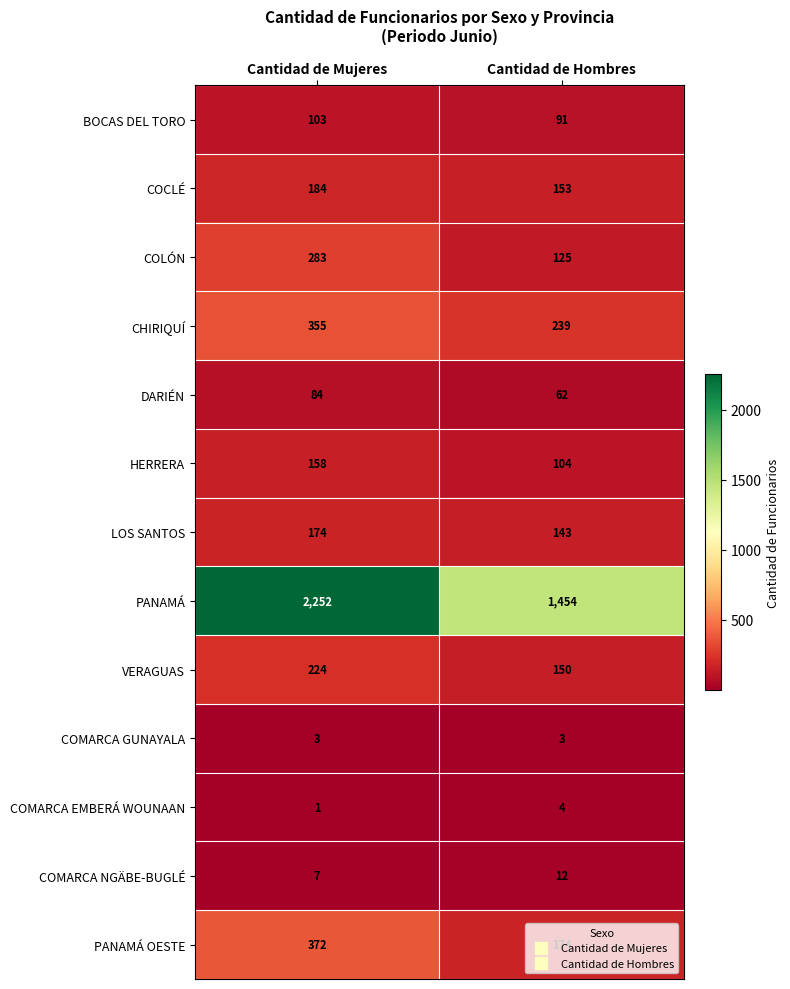

What is the sum of the VERAGUAS values at Cantidad de Mujeres and Cantidad de Hombres?

374